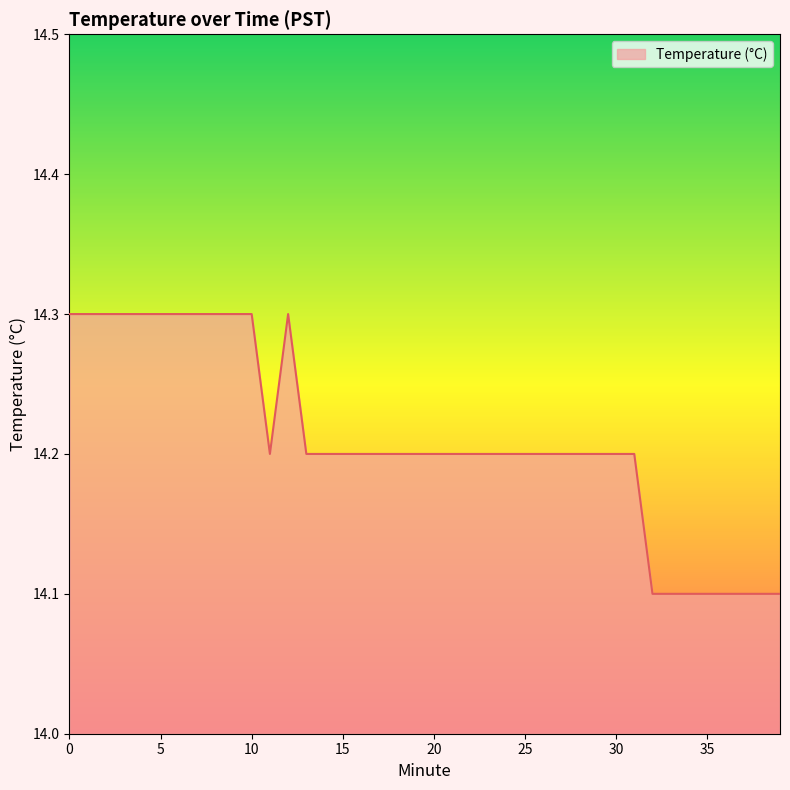

What is the greatest value displayed?

14.3